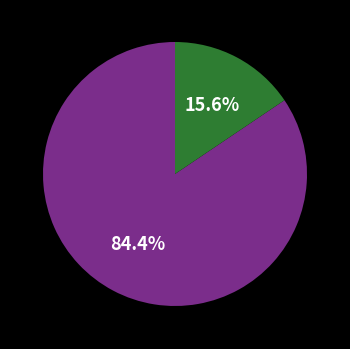

Is there a majority slice in this chart?

Yes